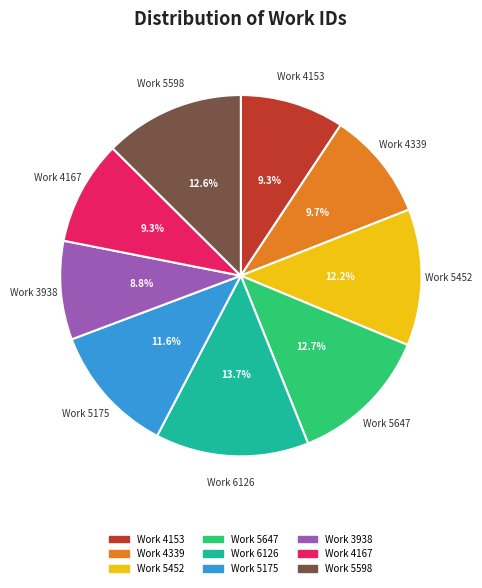

Count the number of slices in the pie.

9